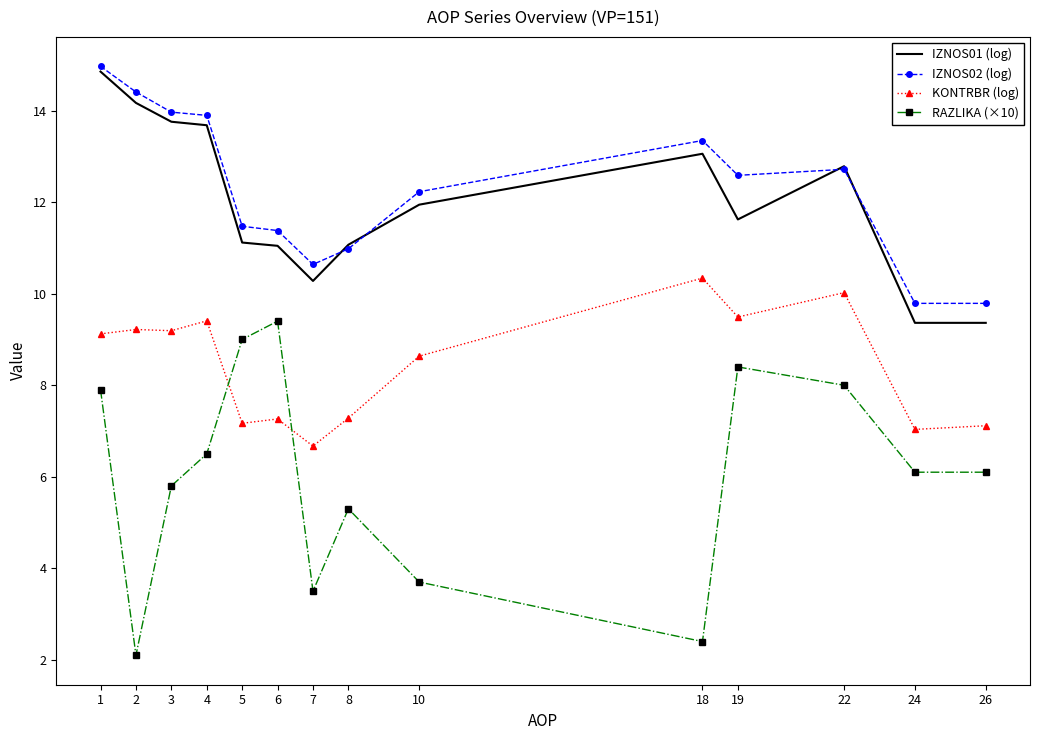

What is the smallest value displayed?

2.1